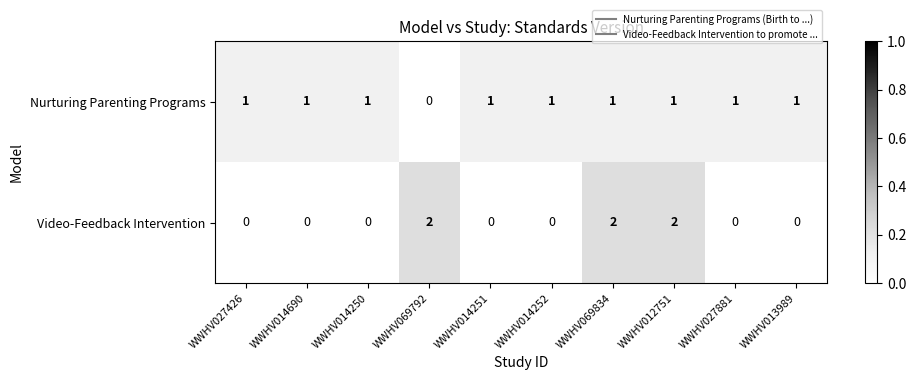

List the series in order of their overall mean, highest first.

Nurturing Parenting Programs, Video-Feedback Intervention